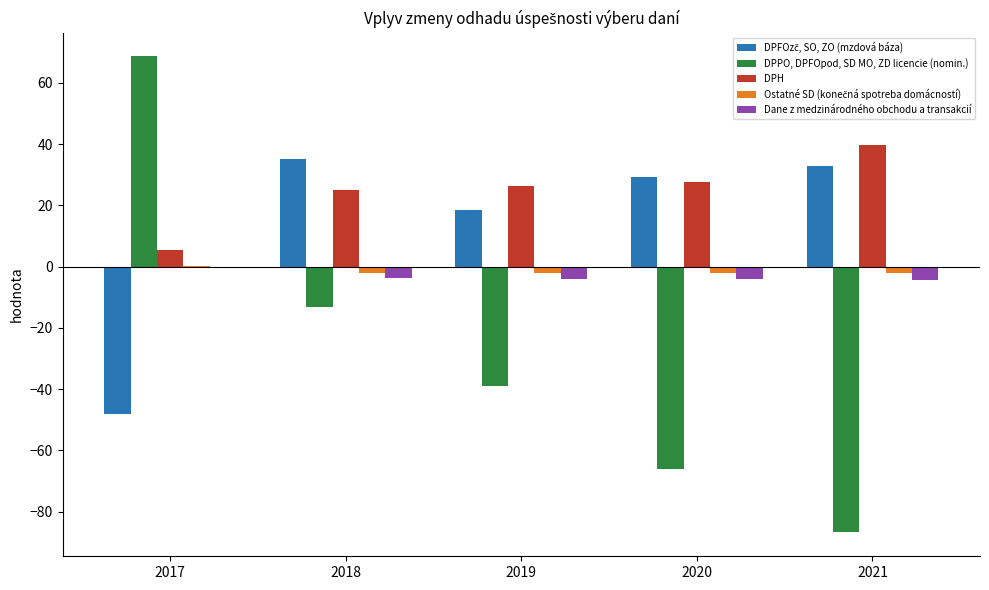

Which label corresponds to the largest value in the chart?

2017